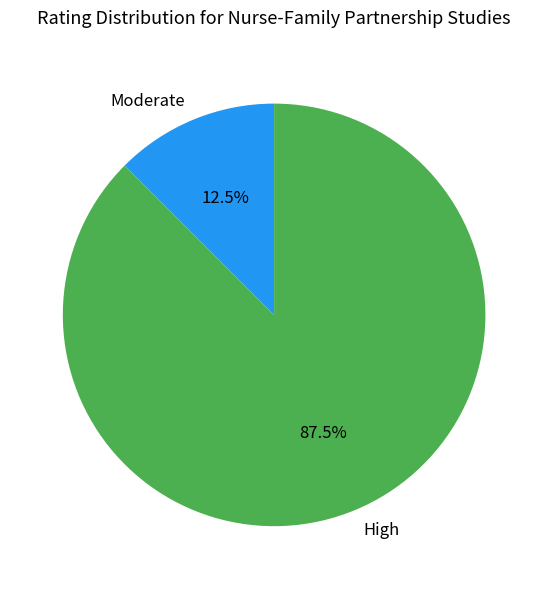

Between Moderate and High, which is larger?

High